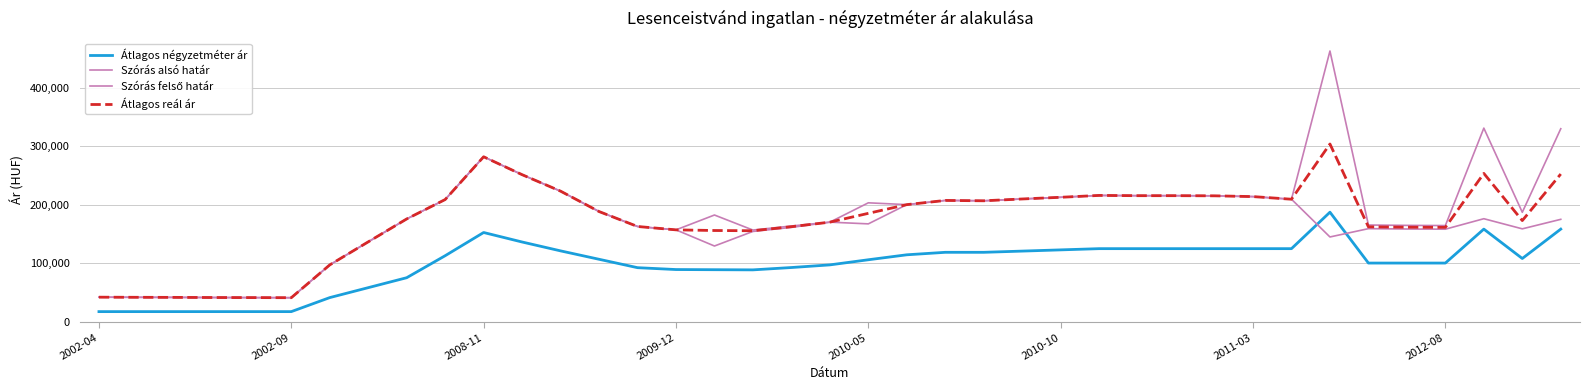

Does the chart have visible grid lines?

Yes